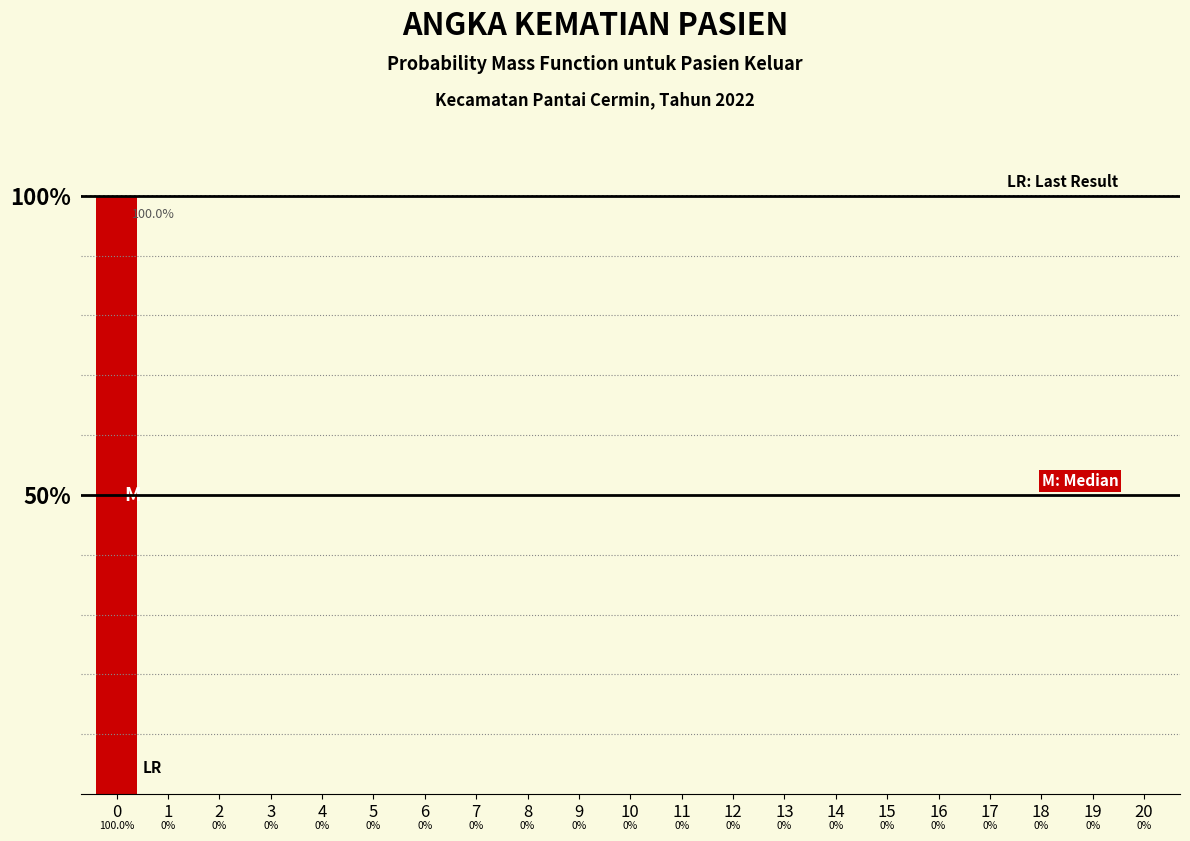

Are the bars horizontal?

No